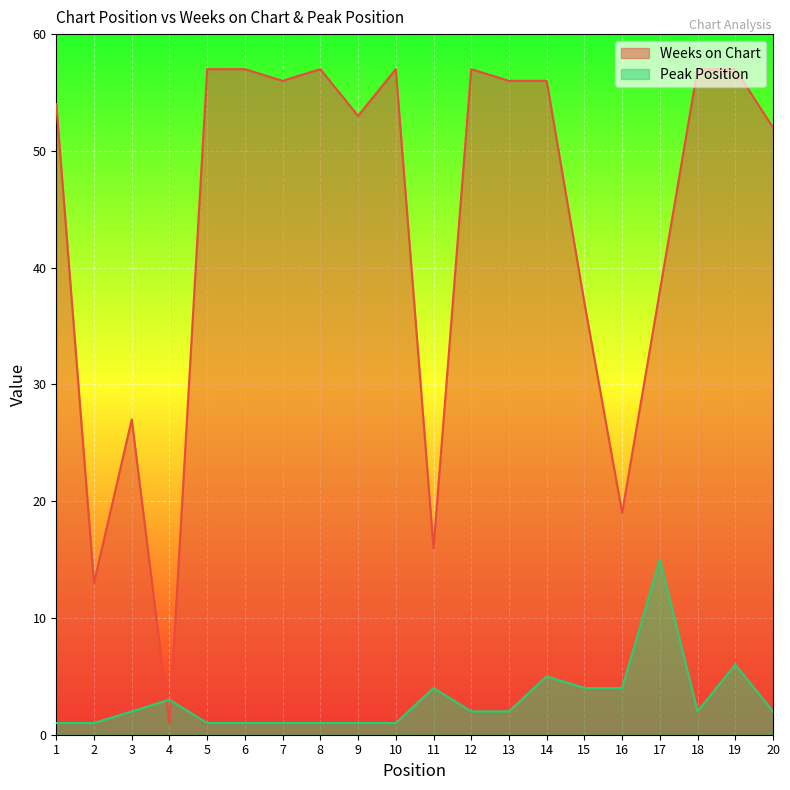

What is the value of the Peak Position point at the 7th from the left?

1